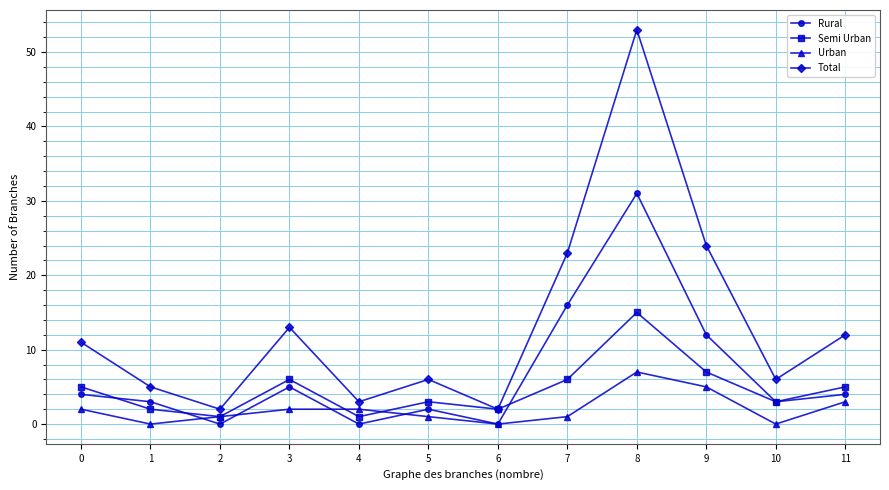

Which series has the widest spread of values?

Total